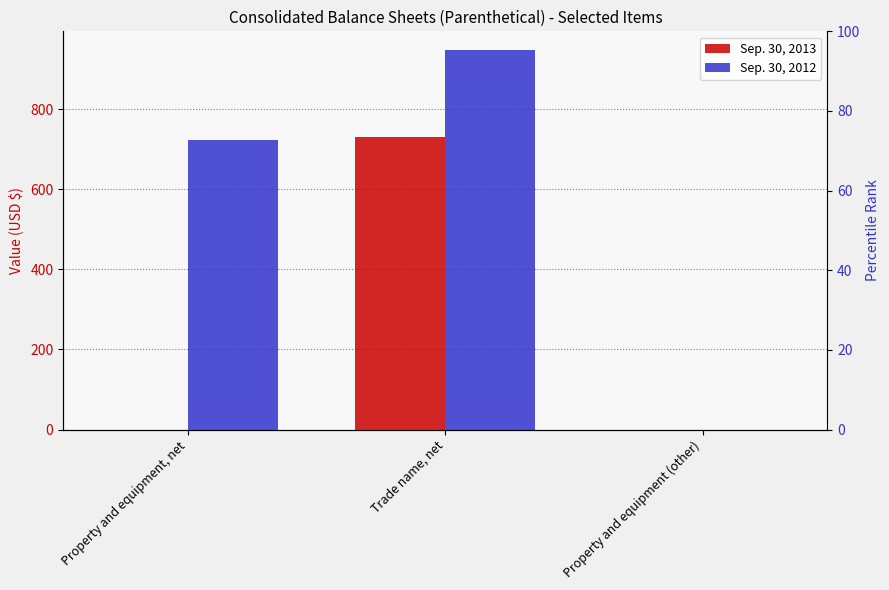

Is the value of Sep. 30, 2012 at Trade name, net greater than the value of Sep. 30, 2013 at Property and equipment, net?

Yes